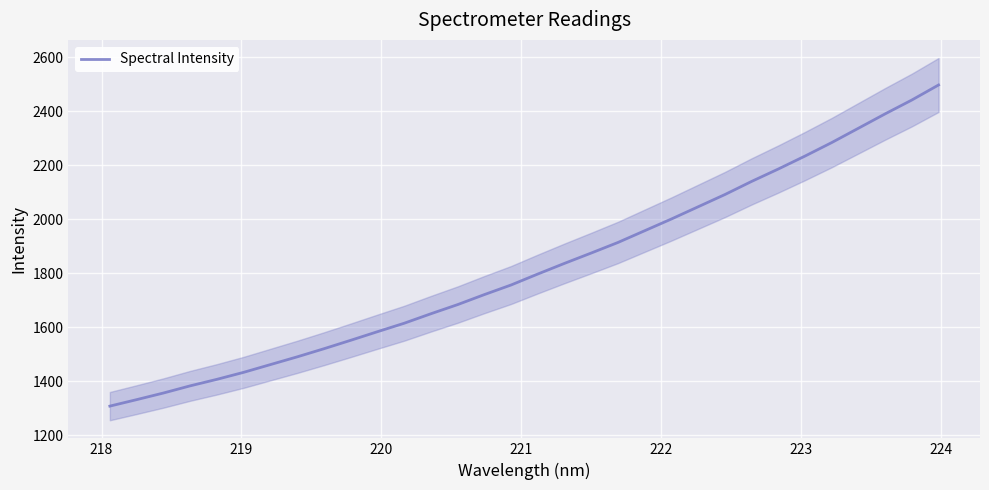

What is the minimum value for Spectral Intensity?

1308.6